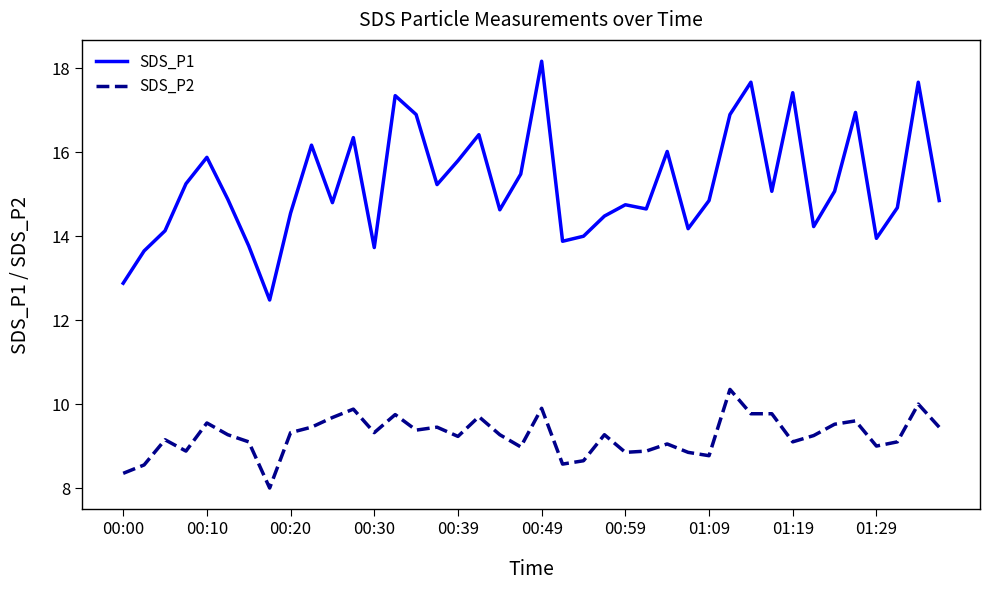

True or false: SDS_P2 and SDS_P1 cross at least once.

False